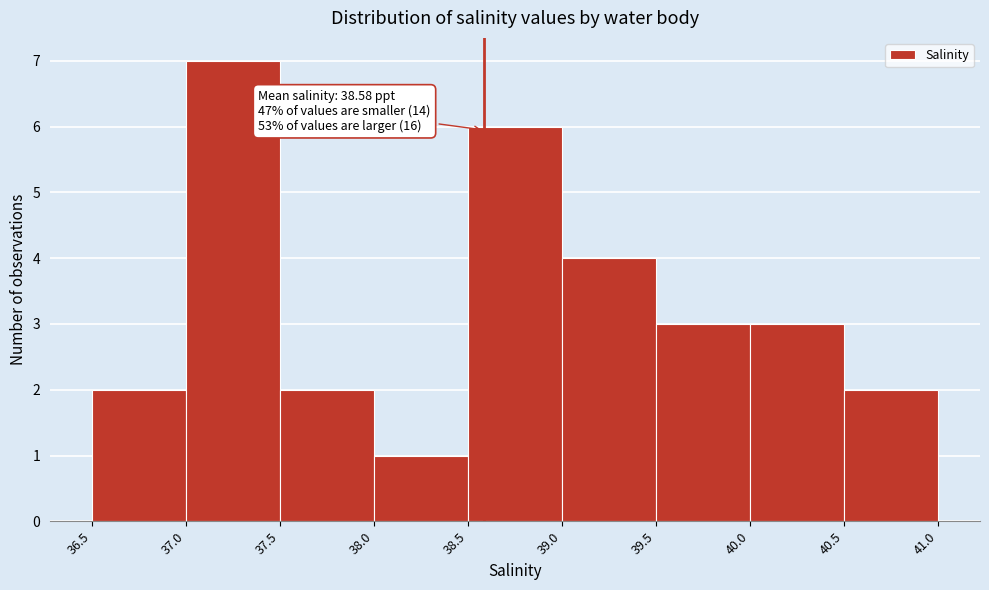

Which range on the x-axis has the tallest bar?

37.0 to 37.5